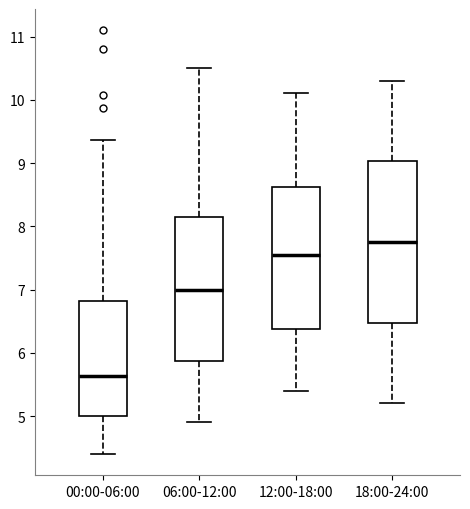

Reading left to right, transcribe this box plot: for each box, give where its median line is, the range the box spans, and where its two whiskers end, as read against the y-axis. The values are not printed on the chart, so give them approximately, as read against the axis.

00:00-06:00: median 5.6, box 5.0 to 6.8, whiskers 4.4 to 9.4
06:00-12:00: median 7.0, box 5.9 to 8.2, whiskers 4.9 to 10.5
12:00-18:00: median 7.6, box 6.4 to 8.6, whiskers 5.4 to 10.1
18:00-24:00: median 7.8, box 6.5 to 9.0, whiskers 5.2 to 10.3